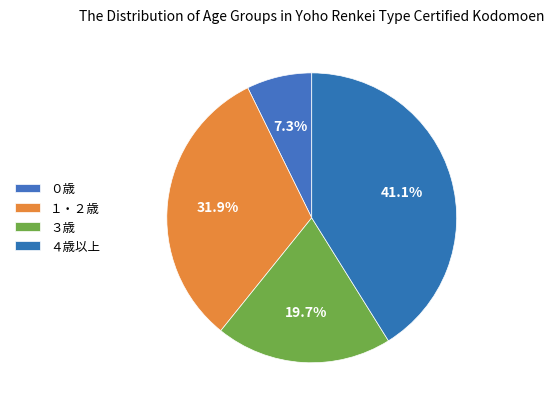

Which category has the smallest portion of the pie?

０歳